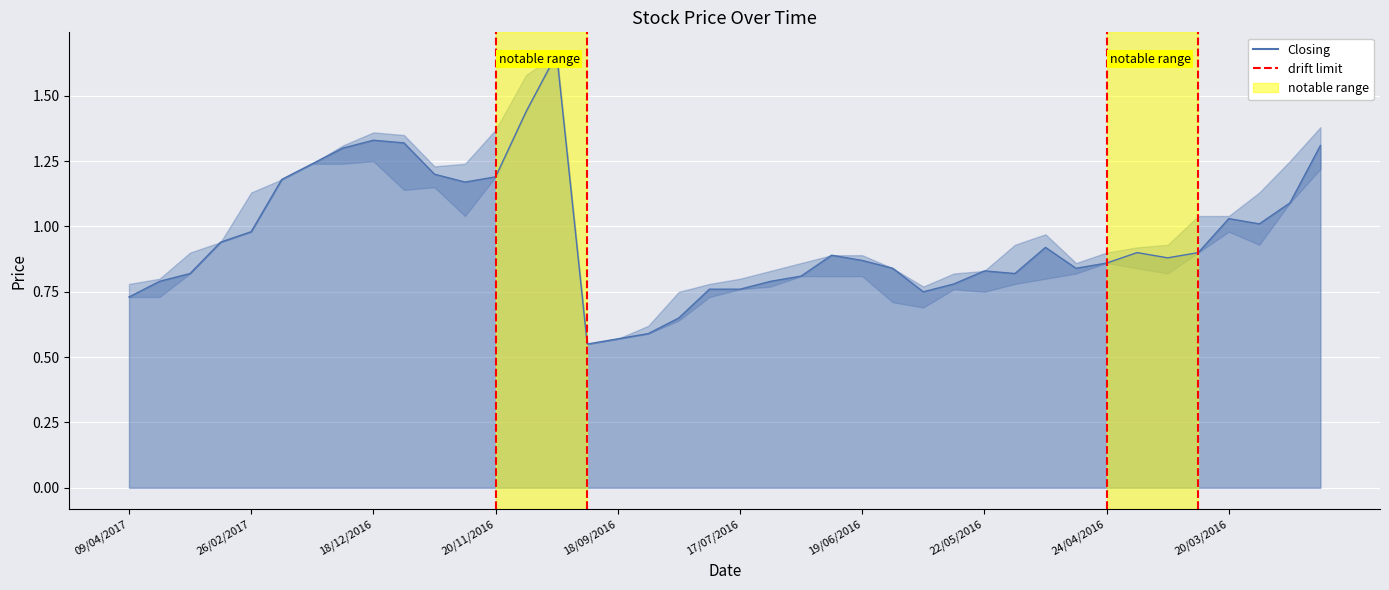

At how many categories does at least one series exceed 0?

40